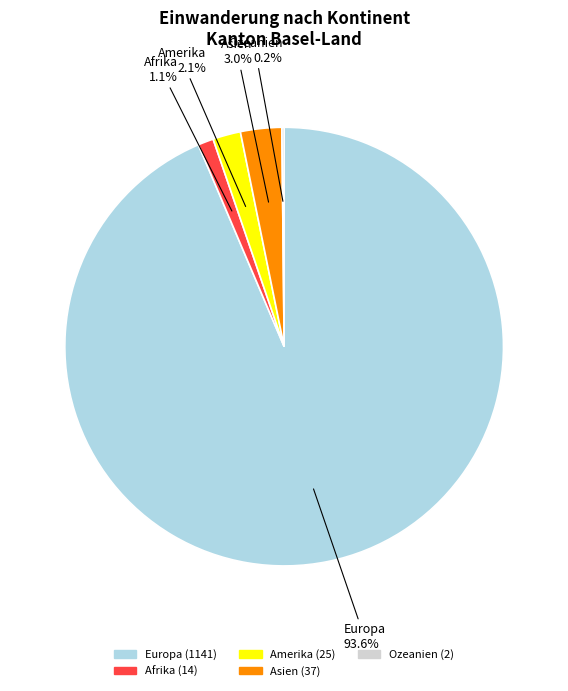

To the nearest percent, what portion does Europa represent?

94%